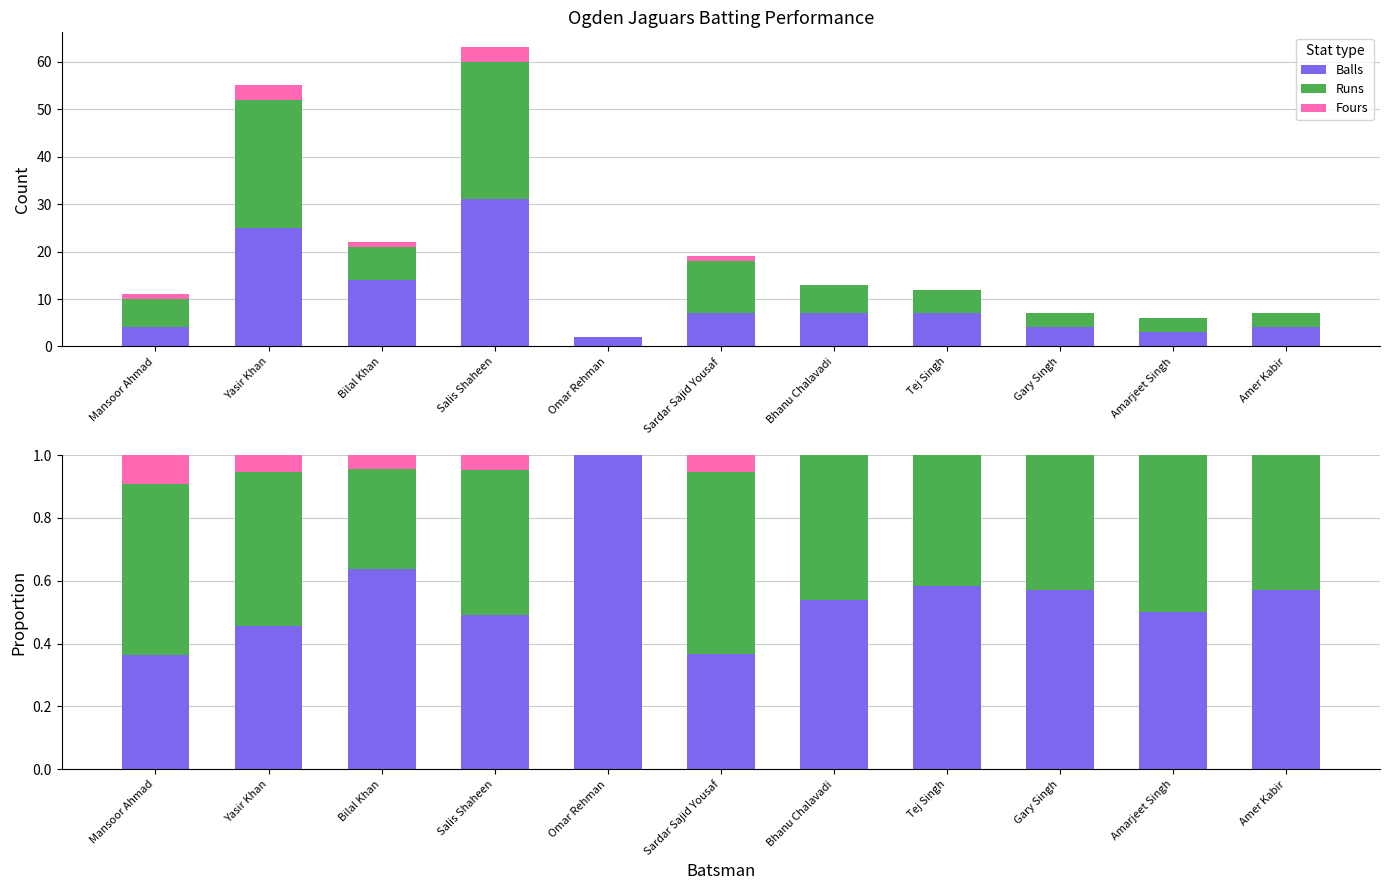

Which series has the largest range (max minus min)?

Balls